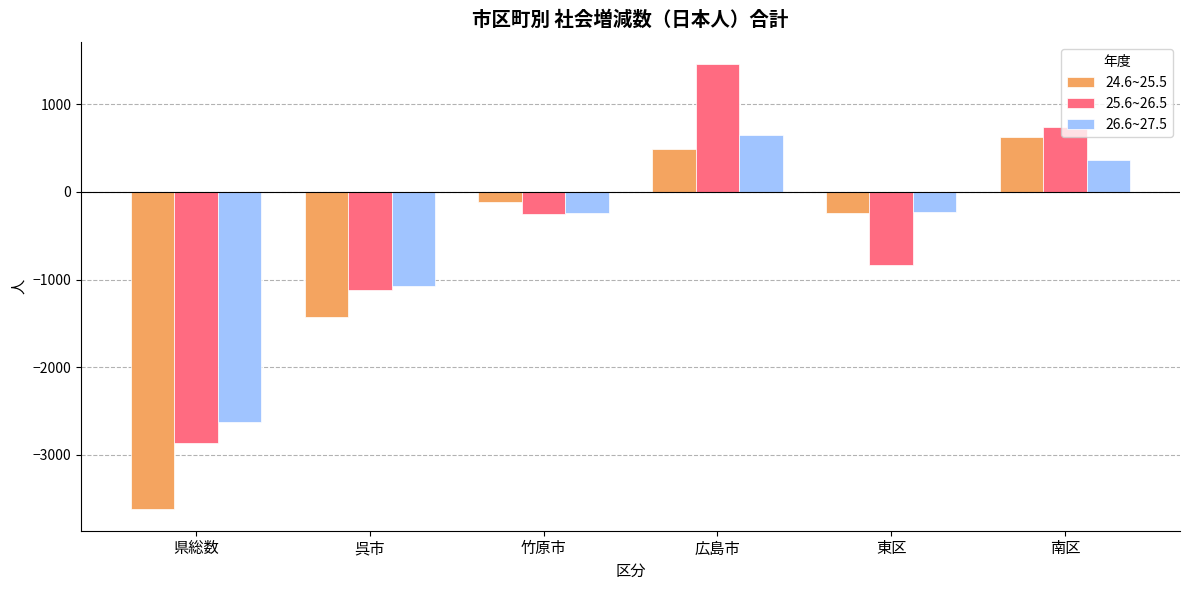

True or false: 26.6~27.5 has a value of 269 at 広島市.

False